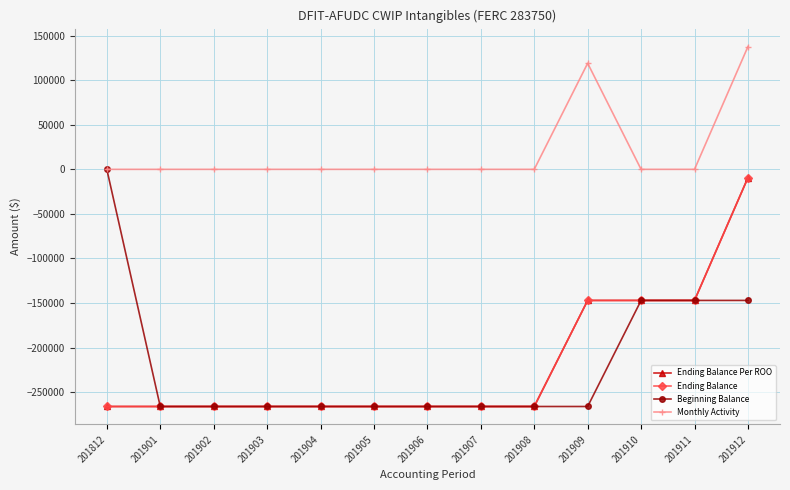

Is this an area chart (filled region under the line)?

No